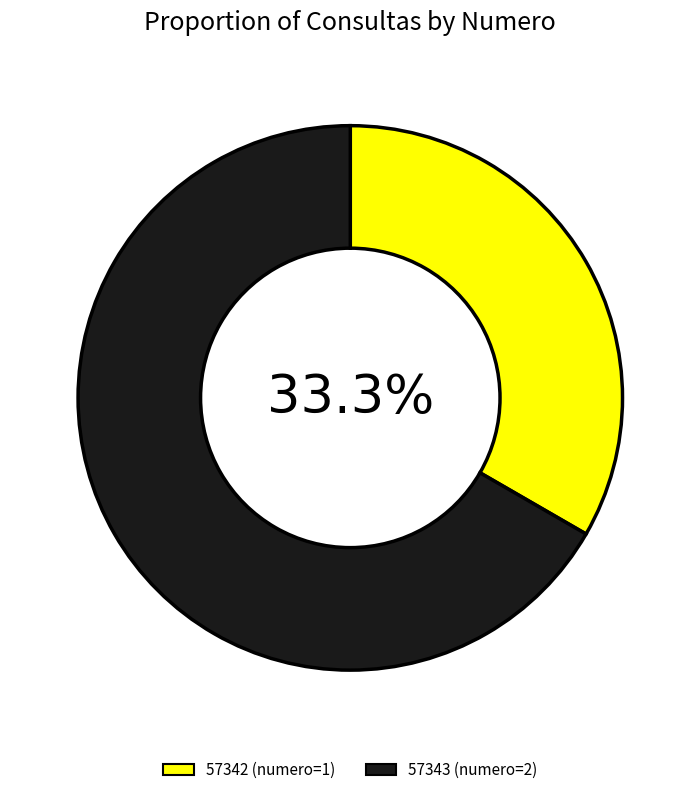

Does any single category account for the majority?

Yes